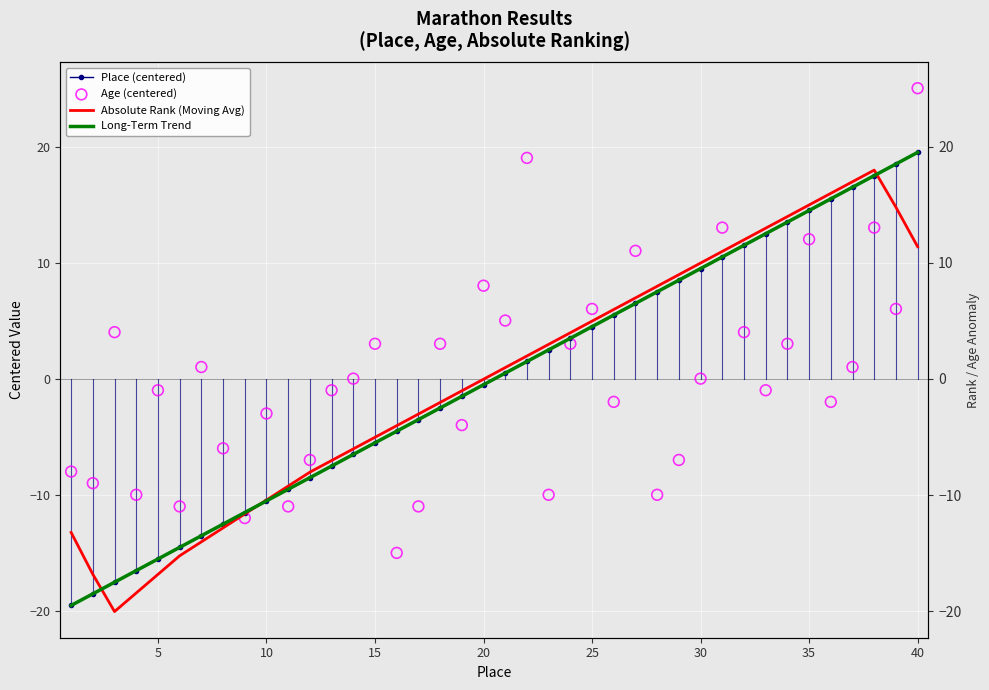

Which series reaches the minimum Y coordinate?

Absolute Rank (Moving Avg)